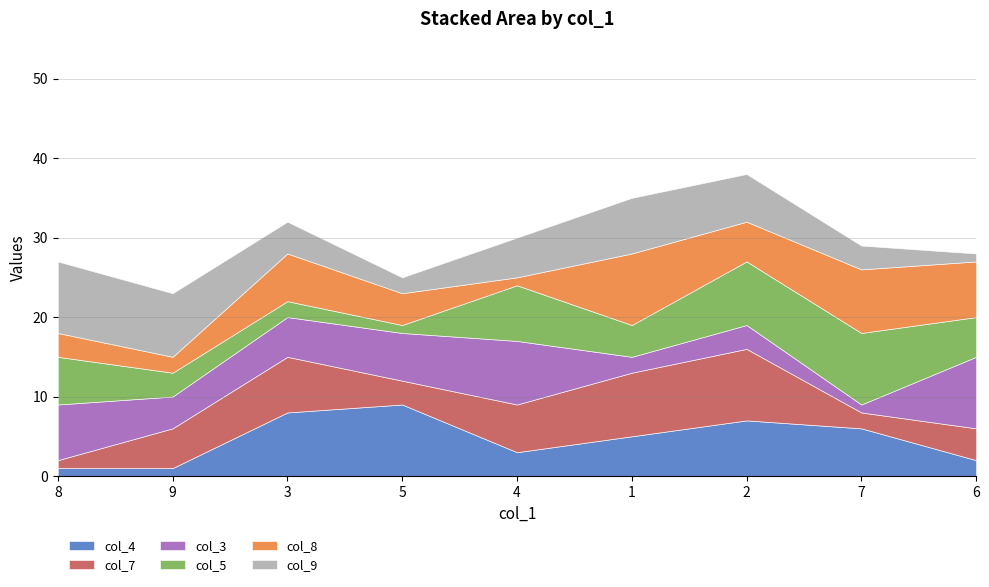

Reading right to left, transcribe all the data shown in this chart.

col_4: 6=2	7=6	2=7	1=5	4=3	5=9	3=8	9=1	8=1
col_7: 6=4	7=2	2=9	1=8	4=6	5=3	3=7	9=5	8=1
col_3: 6=9	7=1	2=3	1=2	4=8	5=6	3=5	9=4	8=7
col_5: 6=5	7=9	2=8	1=4	4=7	5=1	3=2	9=3	8=6
col_8: 6=7	7=8	2=5	1=9	4=1	5=4	3=6	9=2	8=3
col_9: 6=1	7=3	2=6	1=7	4=5	5=2	3=4	9=8	8=9